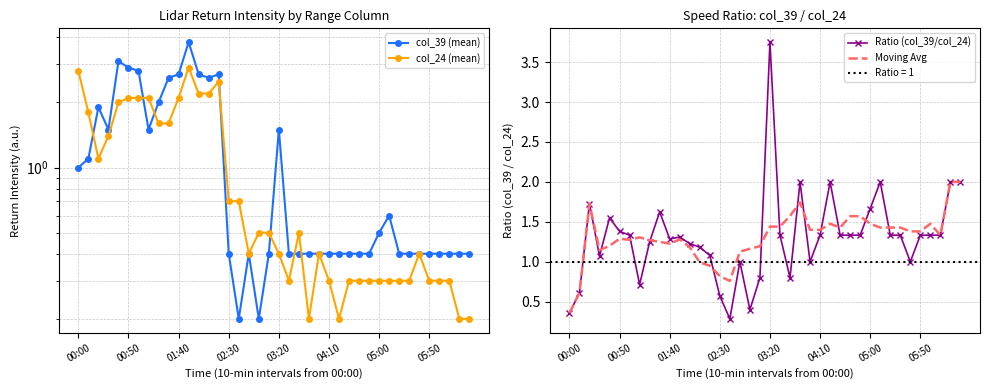

Rank the series by their maximum value, from highest to lowest.

col_39 (mean), Ratio (col_39/col_24), col_24 (mean), Moving Avg